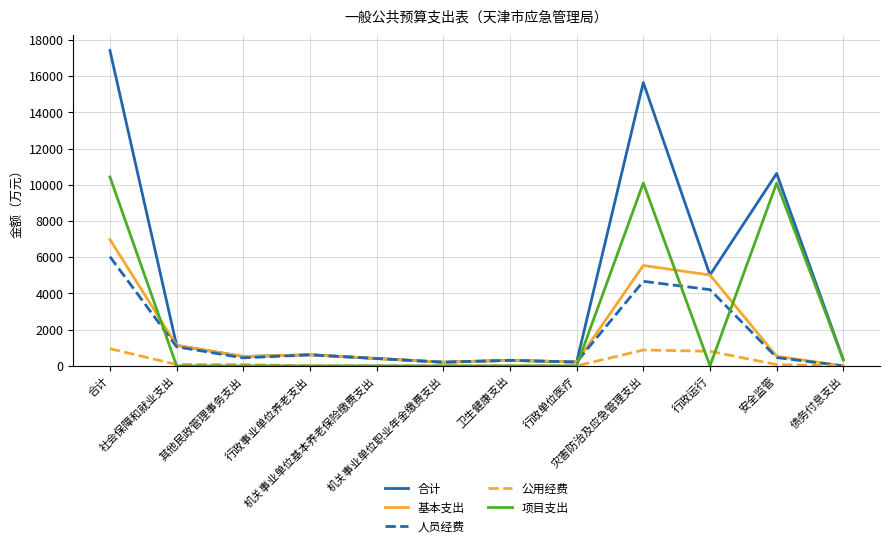

What is the highest value of the 项目支出 series?

10436.8